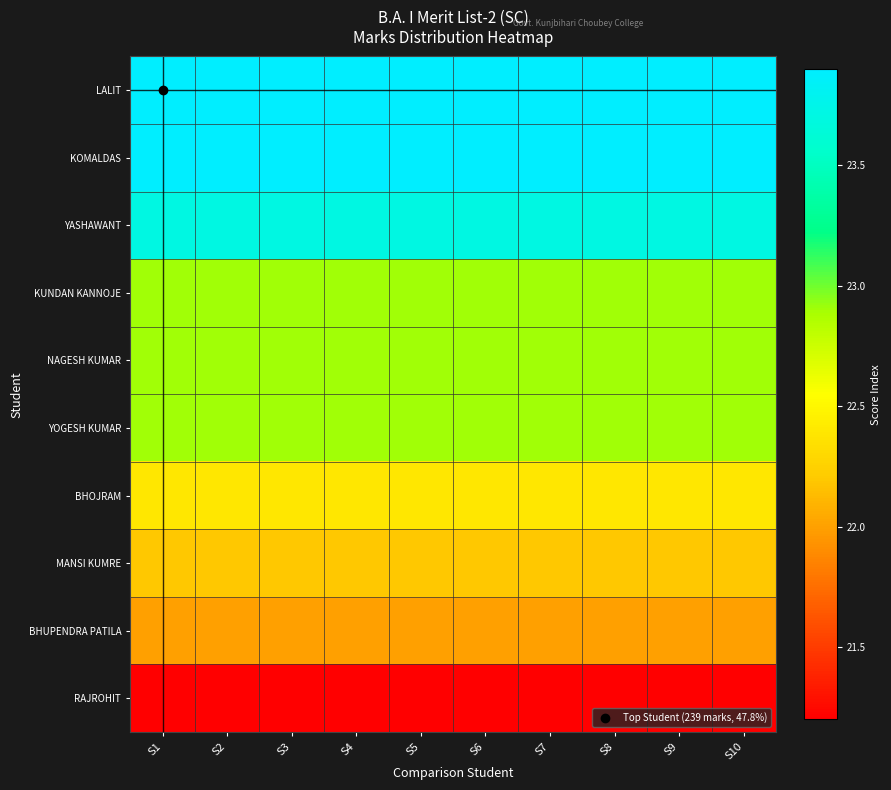

Reading right to left, transcribe all the data shown in this chart.

LALIT: S10=23.9	S9=23.9	S8=23.9	S7=23.9	S6=23.9	S5=23.9	S4=23.9	S3=23.9	S2=23.9	S1=23.9
KOMALDAS: S10=23.9	S9=23.9	S8=23.9	S7=23.9	S6=23.9	S5=23.9	S4=23.9	S3=23.9	S2=23.9	S1=23.9
YASHAWANT: S10=23.7	S9=23.7	S8=23.7	S7=23.7	S6=23.7	S5=23.7	S4=23.7	S3=23.7	S2=23.7	S1=23.7
KUNDAN KANNOJE: S10=22.9	S9=22.9	S8=22.9	S7=22.9	S6=22.9	S5=22.9	S4=22.9	S3=22.9	S2=22.9	S1=22.9
NAGESH KUMAR: S10=22.9	S9=22.9	S8=22.9	S7=22.9	S6=22.9	S5=22.9	S4=22.9	S3=22.9	S2=22.9	S1=22.9
YOGESH KUMAR: S10=22.9	S9=22.9	S8=22.9	S7=22.9	S6=22.9	S5=22.9	S4=22.9	S3=22.9	S2=22.9	S1=22.9
BHOJRAM: S10=22.4	S9=22.4	S8=22.4	S7=22.4	S6=22.4	S5=22.4	S4=22.4	S3=22.4	S2=22.4	S1=22.4
MANSI KUMRE: S10=22.2	S9=22.2	S8=22.2	S7=22.2	S6=22.2	S5=22.2	S4=22.2	S3=22.2	S2=22.2	S1=22.2
BHUPENDRA PATILA: S10=22.0	S9=22.0	S8=22.0	S7=22.0	S6=22.0	S5=22.0	S4=22.0	S3=22.0	S2=22.0	S1=22.0
RAJROHIT: S10=21.2	S9=21.2	S8=21.2	S7=21.2	S6=21.2	S5=21.2	S4=21.2	S3=21.2	S2=21.2	S1=21.2